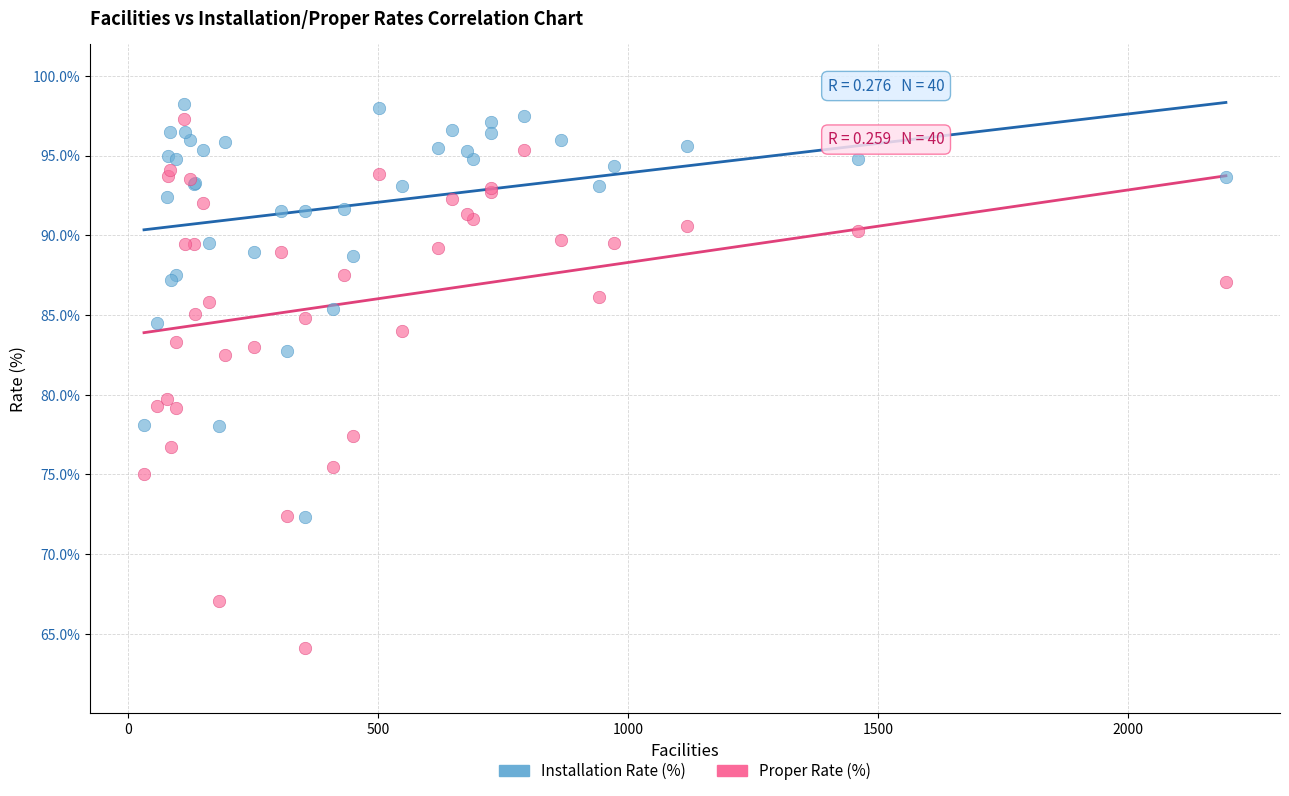

What are all the series names shown in the legend?

Installation Rate (%), Proper Rate (%)